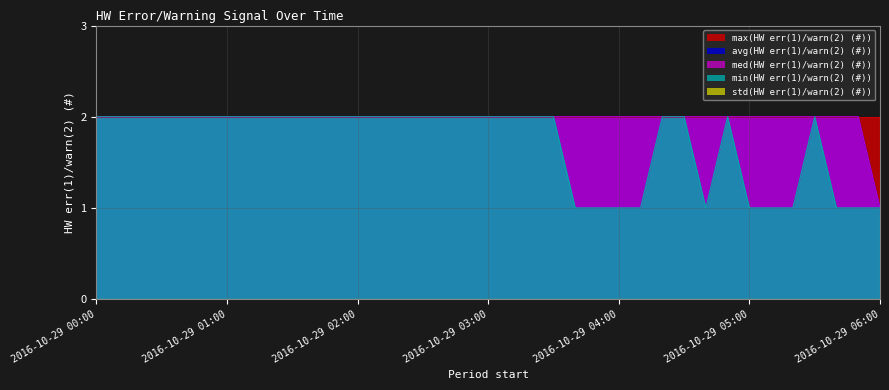

What is the value of the med(HW err(1)/warn(2) (#)) point at the 33rd from the left?

2